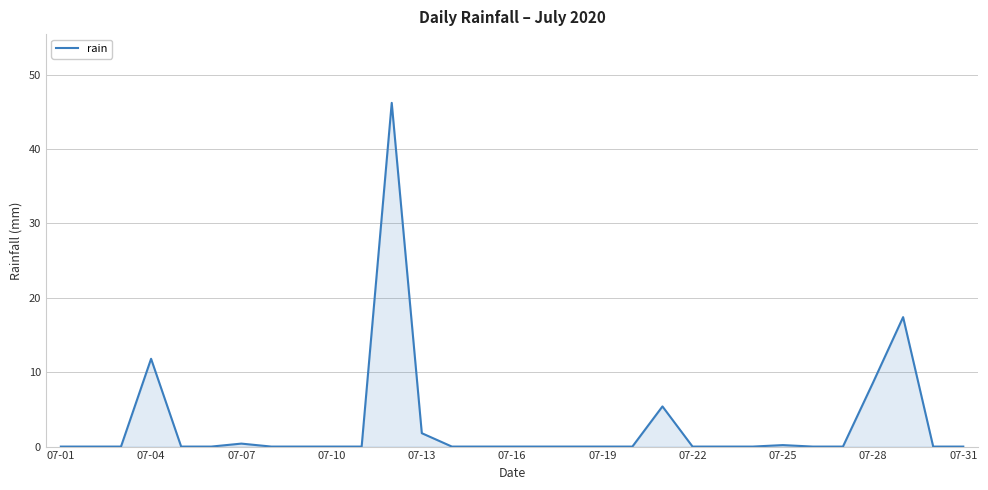

What is the difference between the maximum and minimum values?

46.2